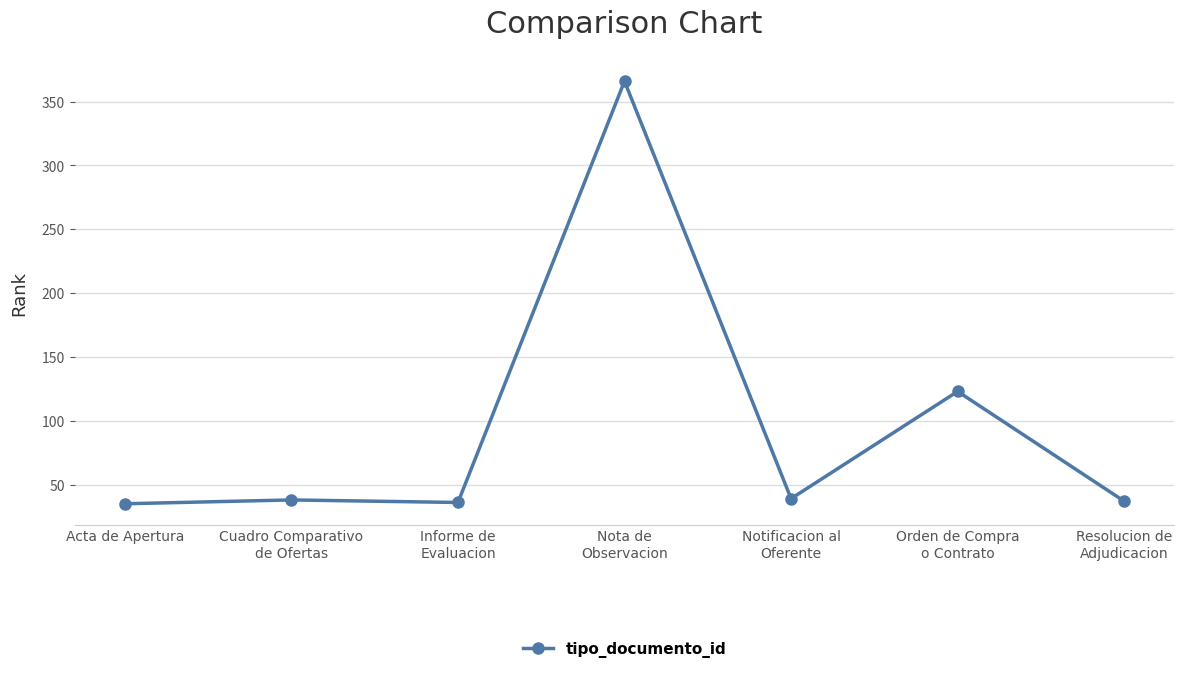

What is the smallest value displayed?

35